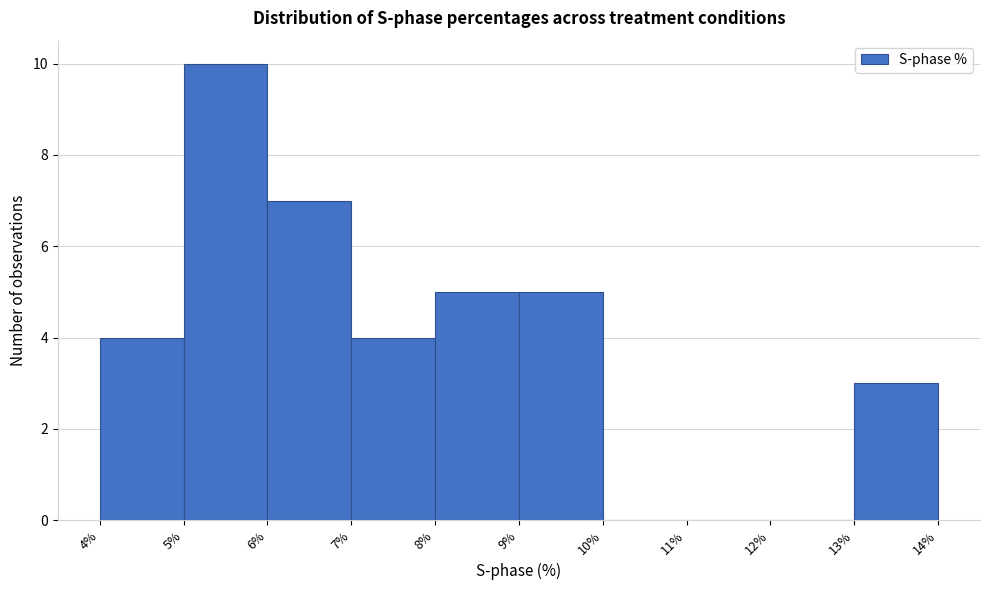

Reading left to right, list every bar in this chart as the range it spans on the x-axis followed by its height. The values are not printed on the chart, so give them approximately, as read against the axis.

4% to 5%: 4
5% to 6%: 10
6% to 7%: 7
7% to 8%: 4
8% to 9%: 5
9% to 10%: 5
10% to 11%: 0
11% to 12%: 0
12% to 13%: 0
13% to 14%: 3